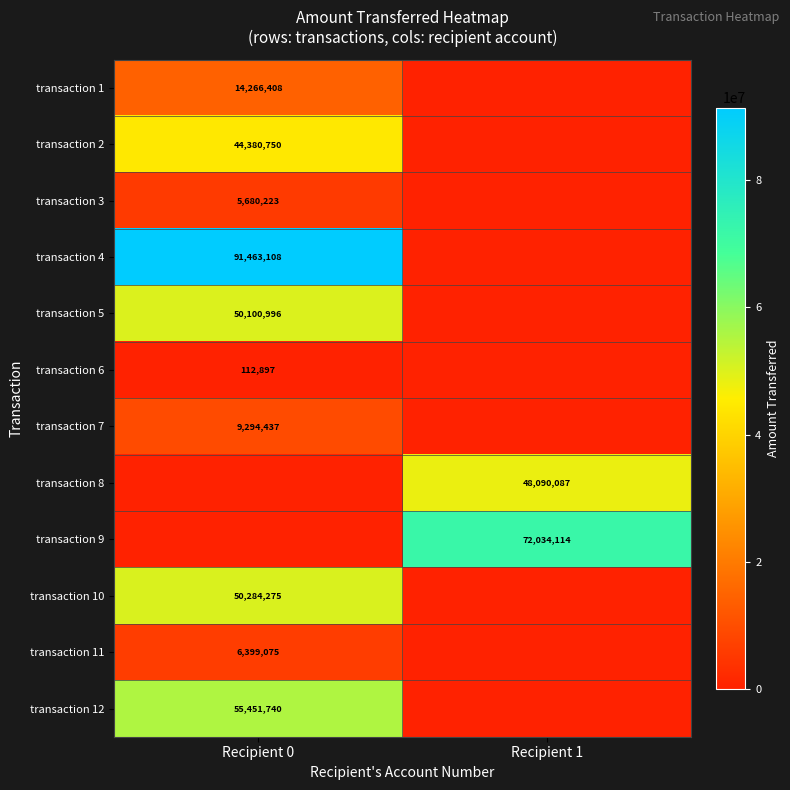

At which category is the sum across all series the highest?

Recipient 0